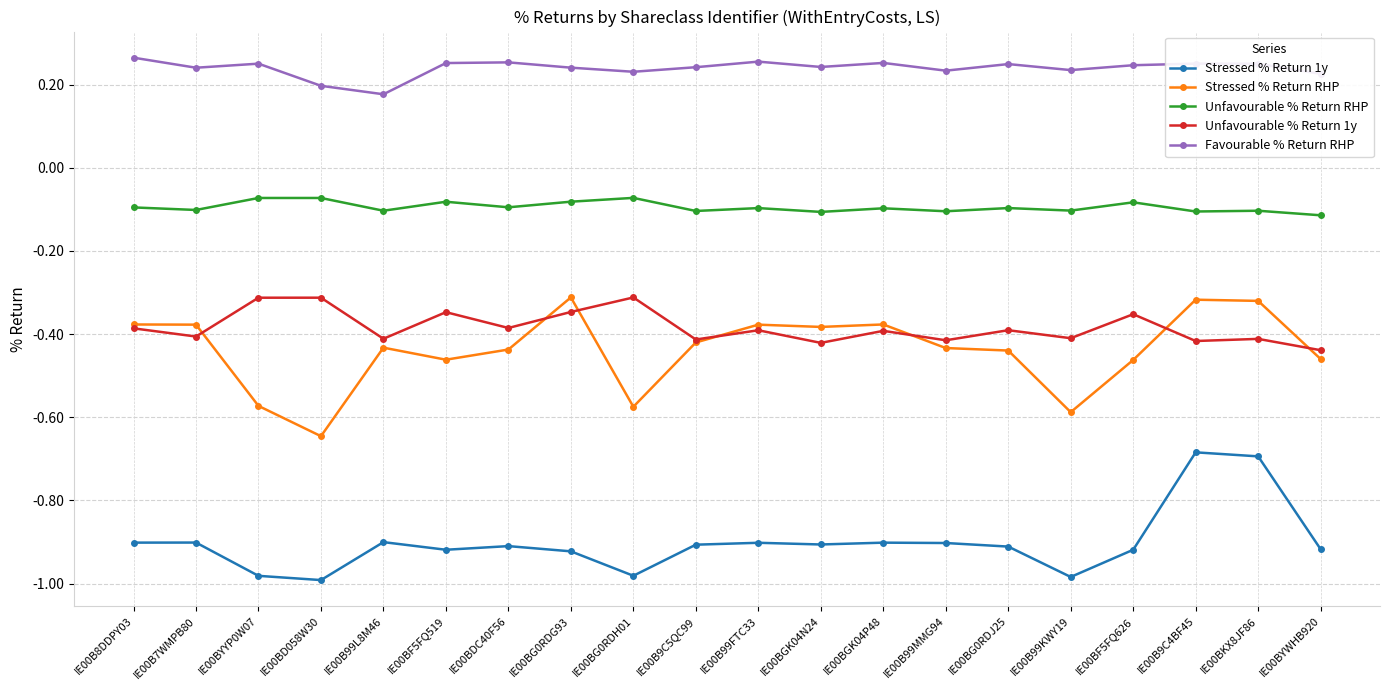

The value of Stressed % Return RHP at IE00B8DDPY03 is -0.4. True or false?

True